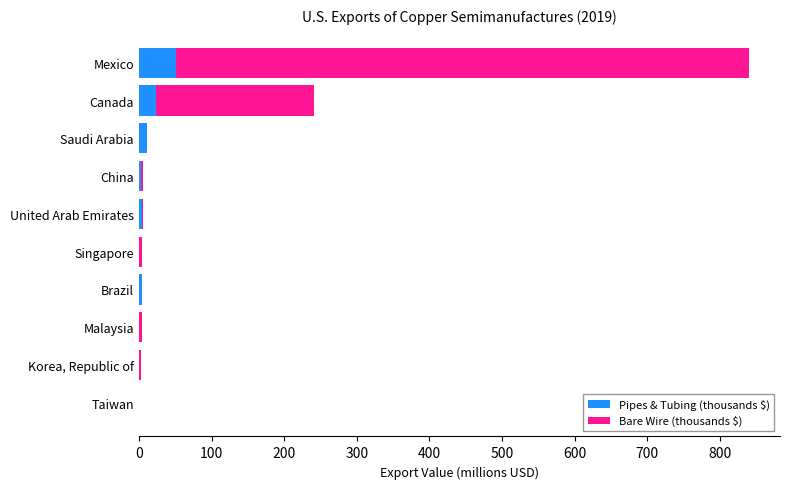

What is the sum of all Pipes & Tubing (thousands $) values?

99.6